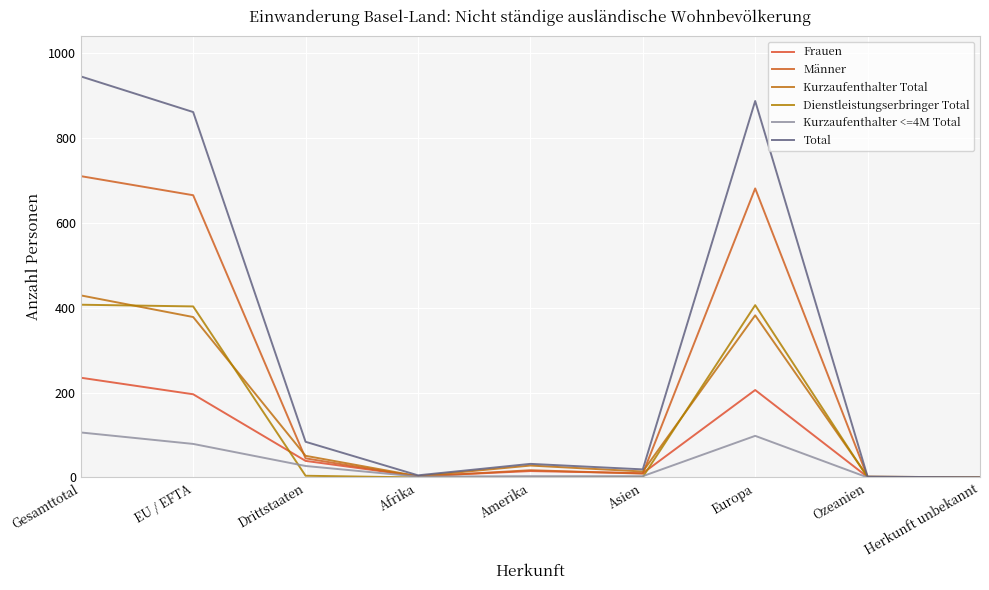

At which label is Kurzaufenthalter Total closest to 214?

Drittstaaten